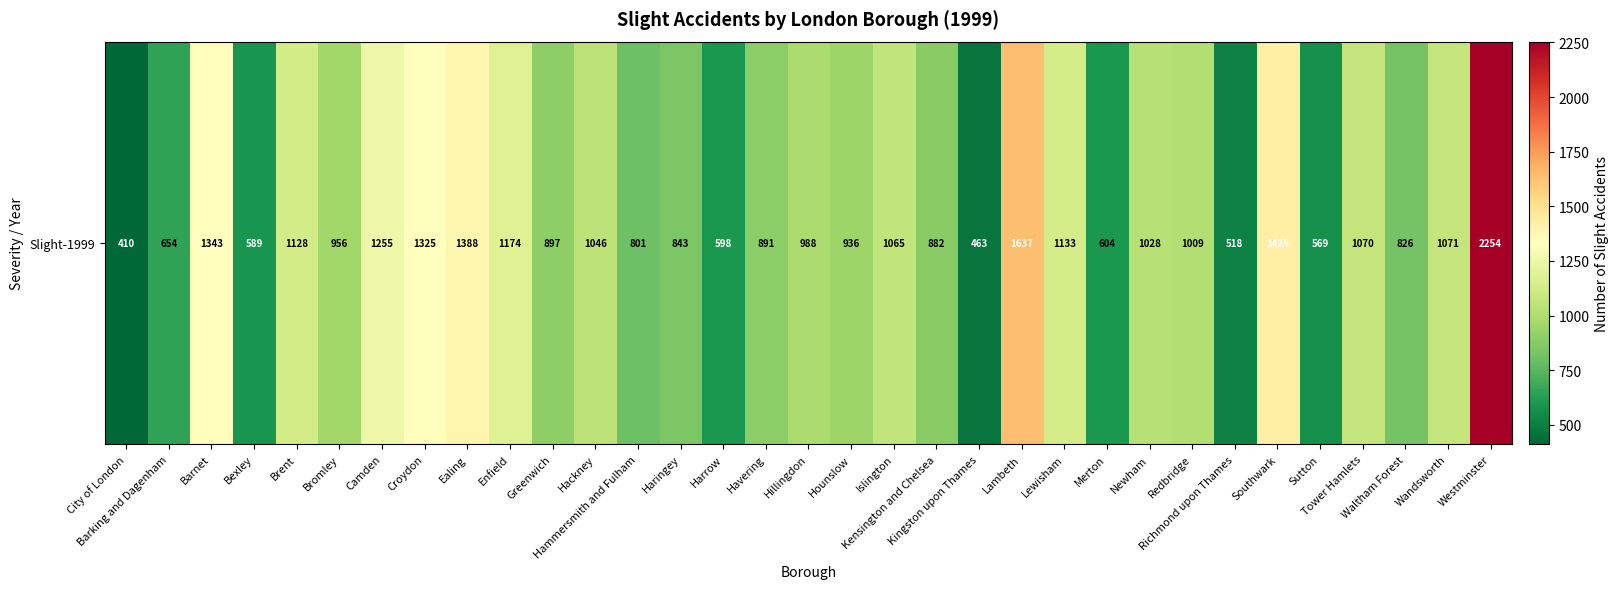

Rank the categories by value from highest to lowest.

Westminster, Lambeth, Southwark, Ealing, Barnet, Croydon, Camden, Enfield, Lewisham, Brent, Wandsworth, Tower Hamlets, Islington, Hackney, Newham, Redbridge, Hillingdon, Bromley, Hounslow, Greenwich, Havering, Kensington and Chelsea, Haringey, Waltham Forest, Hammersmith and Fulham, Barking and Dagenham, Merton, Harrow, Bexley, Sutton, Richmond upon Thames, Kingston upon Thames, City of London